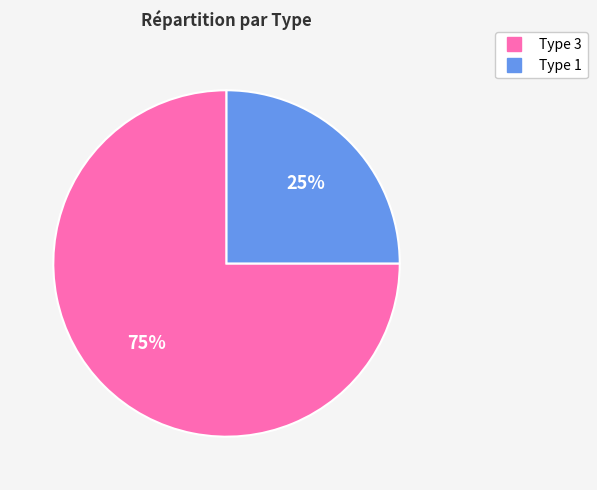

Is there a majority slice in this chart?

Yes